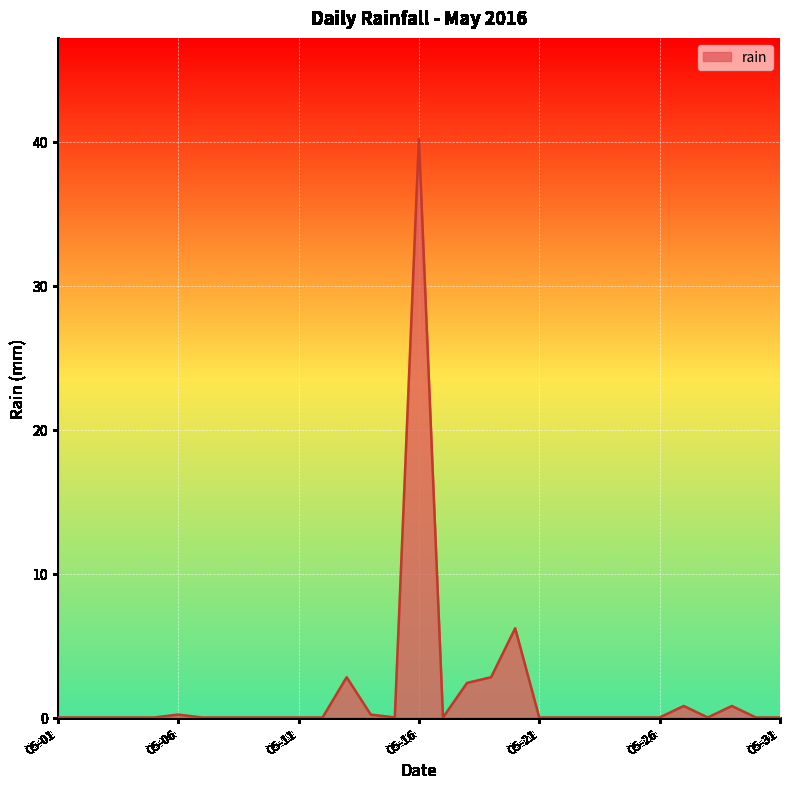

What is the maximum value shown in the chart?

40.2